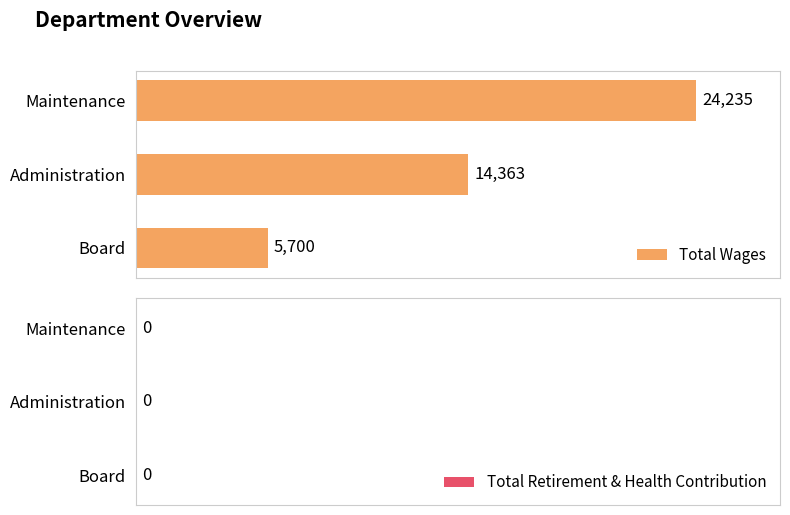

Is it true that the value at Maintenance is 24235?

True